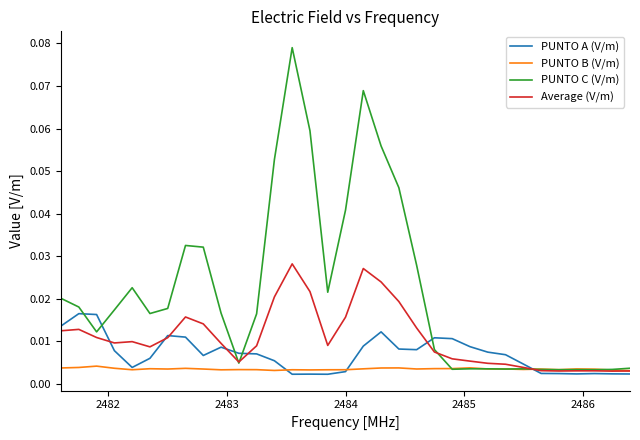

Which series has the widest spread of values?

PUNTO C (V/m)